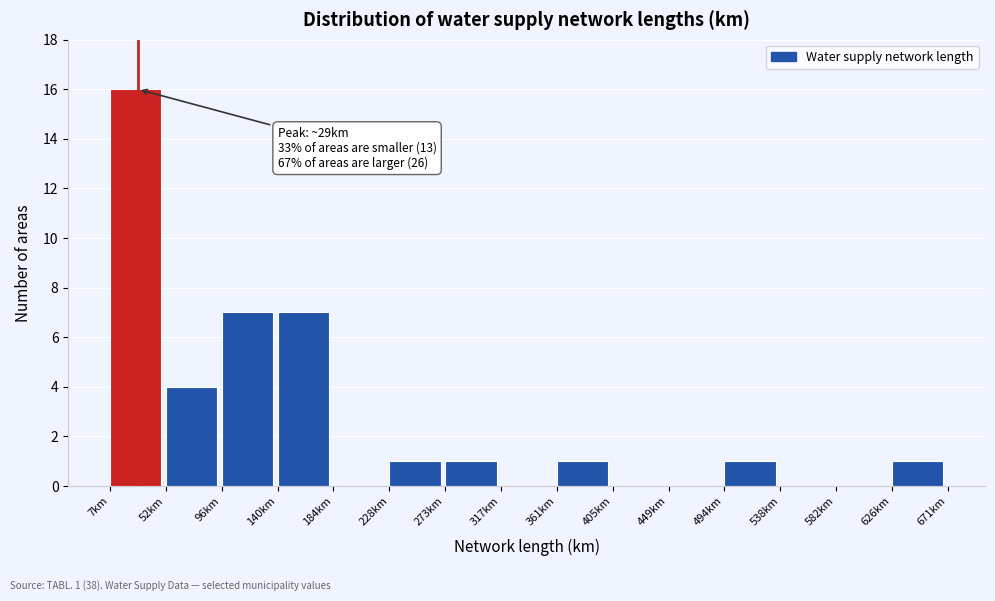

Over which range of the x-axis is the bar tallest?

10 to 50